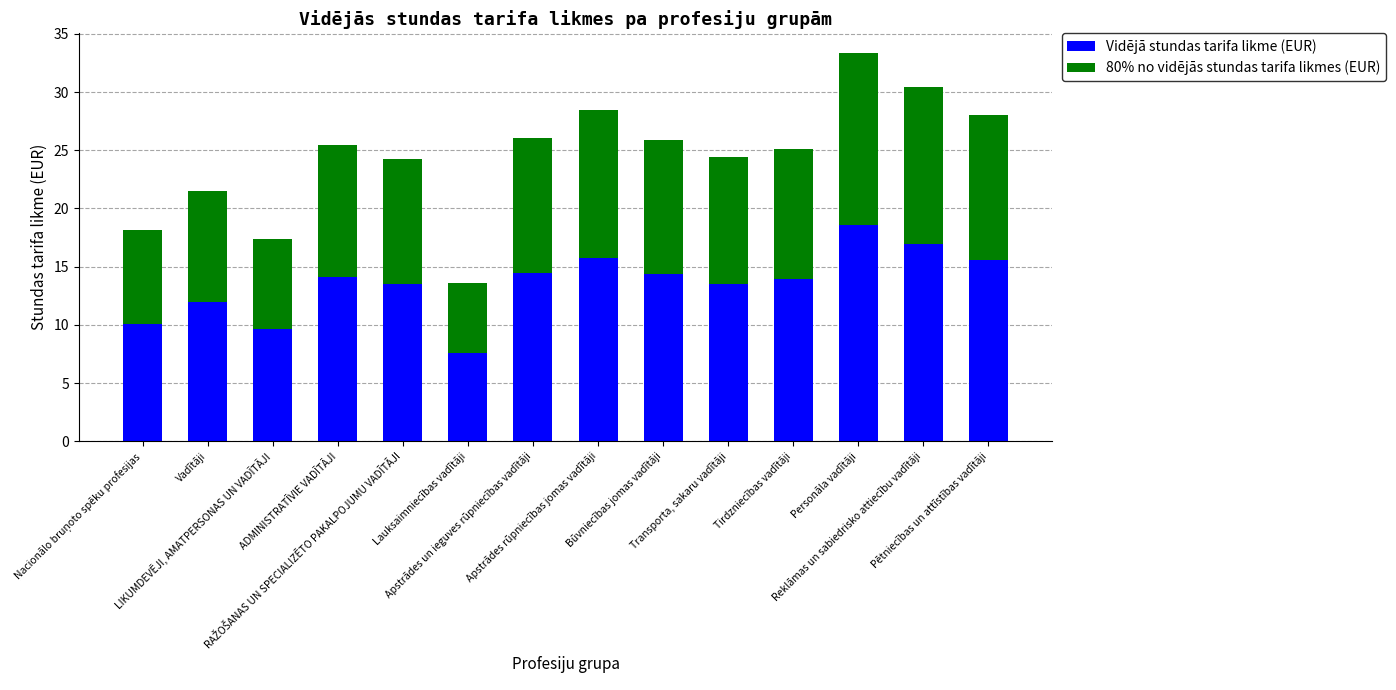

What is the difference between the maximum and minimum values in the Vidējā stundas tarifa likme (EUR) series?

11.0